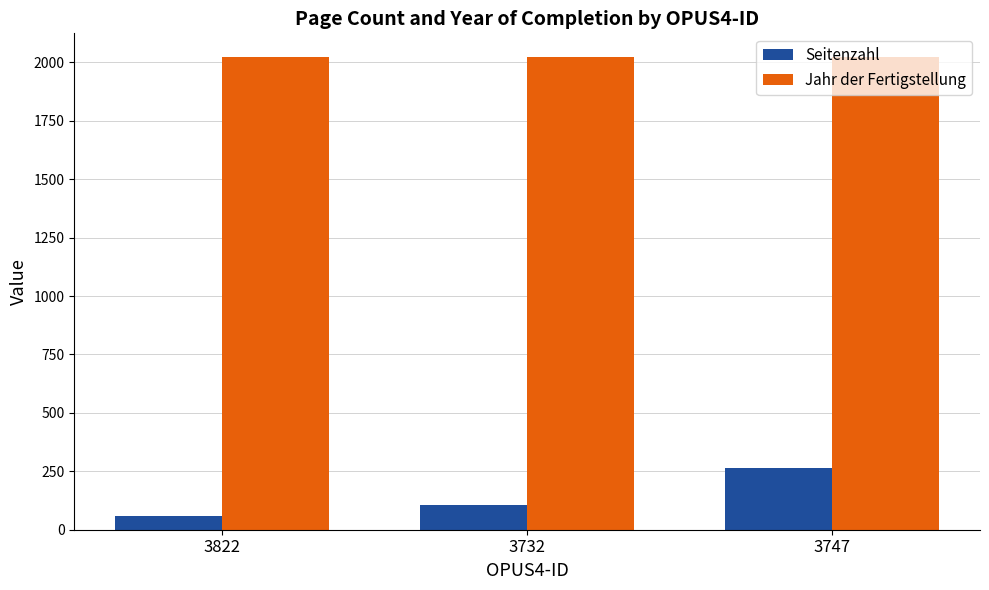

Are the bars horizontal?

No